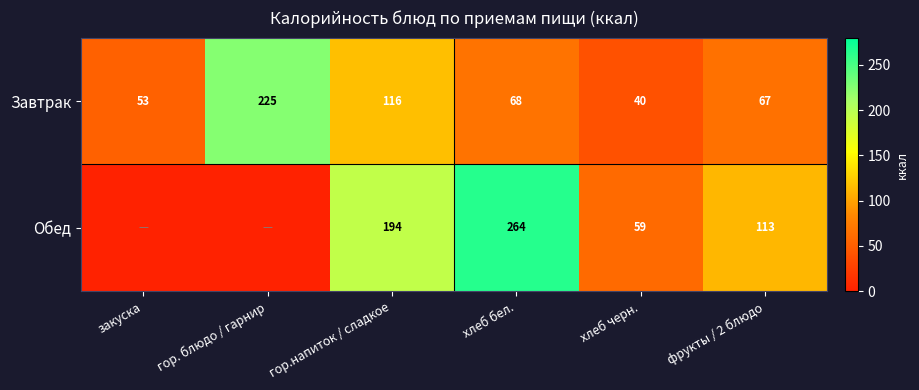

What is the sum of the Обед values at гор.напиток / сладкое and хлеб бел.?

458